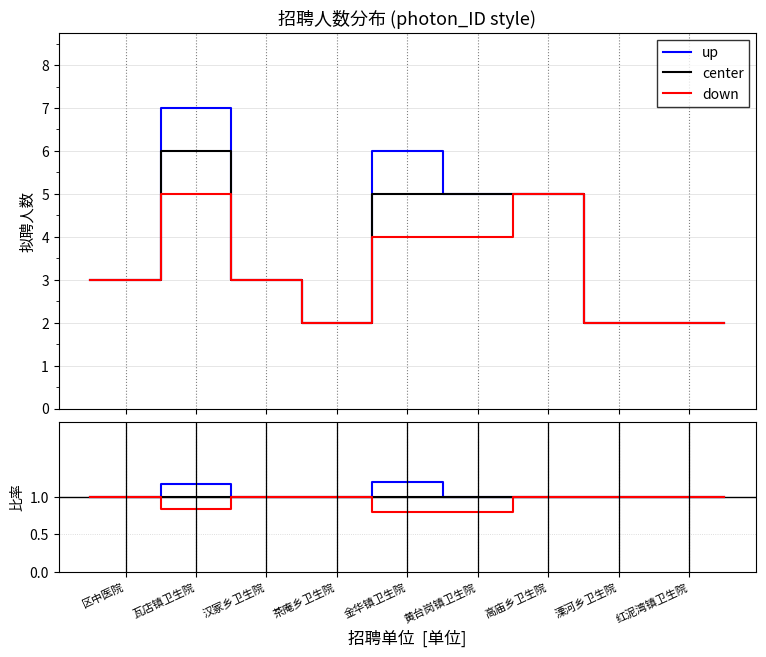

Rank the series at 茶庵乡卫生院 from highest to lowest value.

up, center, down